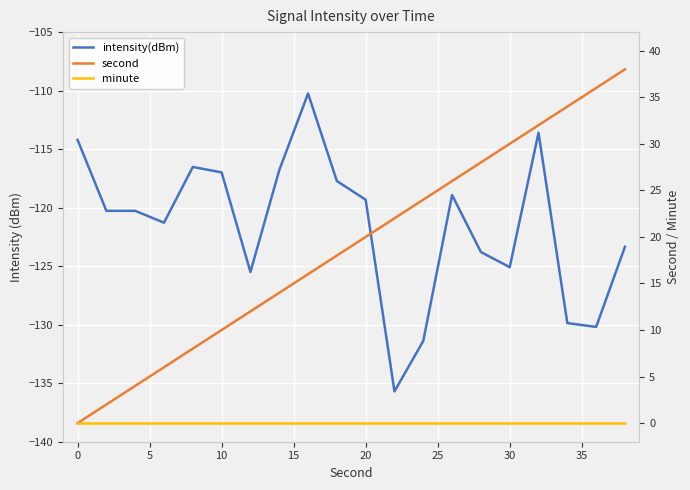

Which series has the largest total across all categories?

second